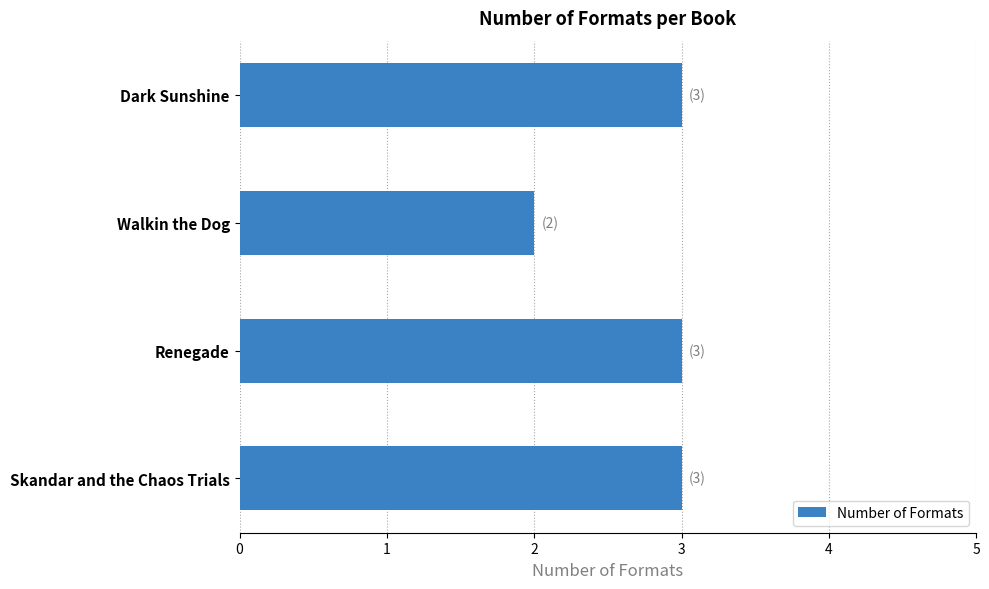

Approximately how many times larger is the value at Renegade compared to Dark Sunshine?

1.0